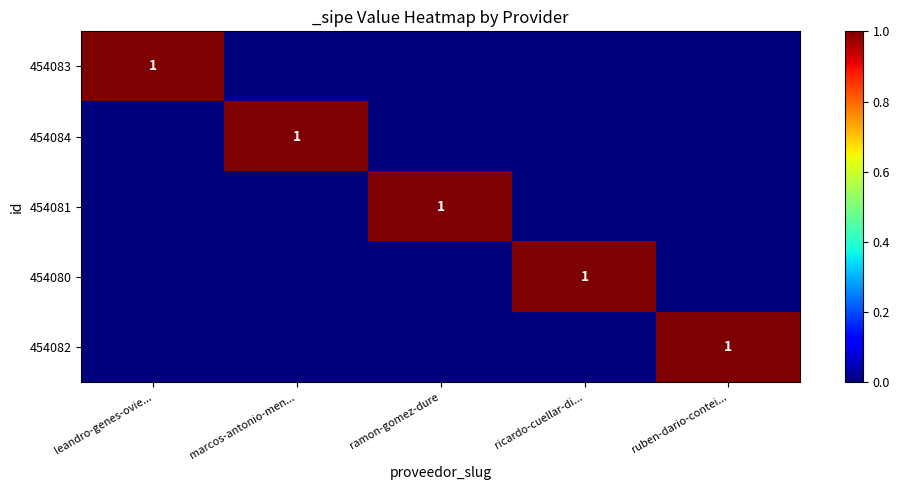

At which category is the sum across all series the highest?

leandro-genes-ovie...